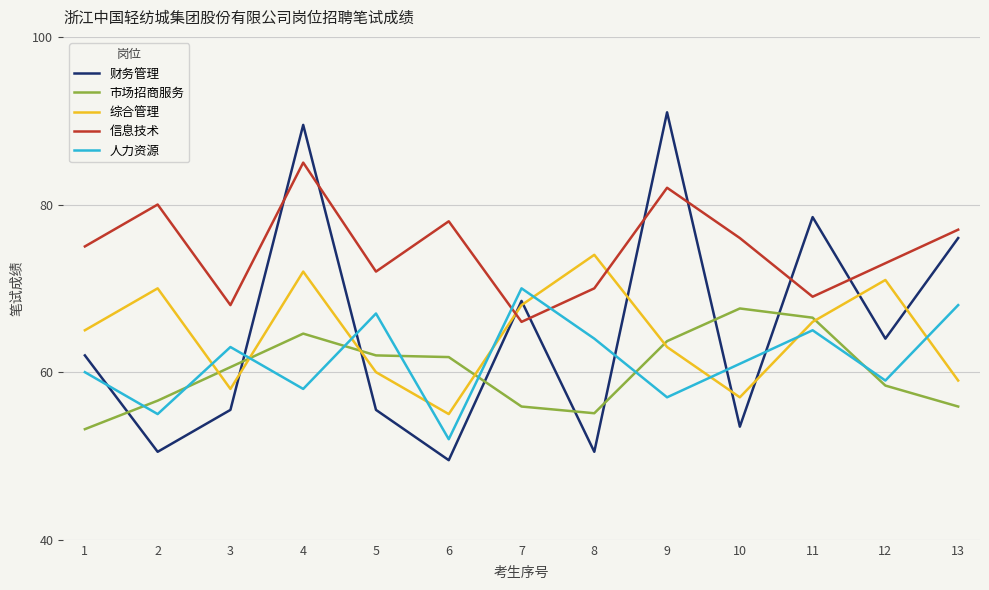

The value of 信息技术 at 7 is 66.0. True or false?

True